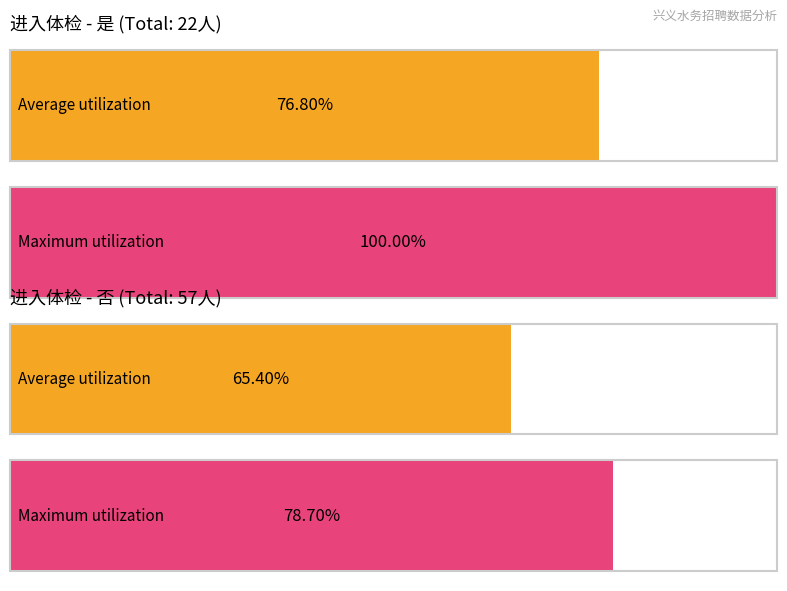

Does the chart contain stacked bars?

No